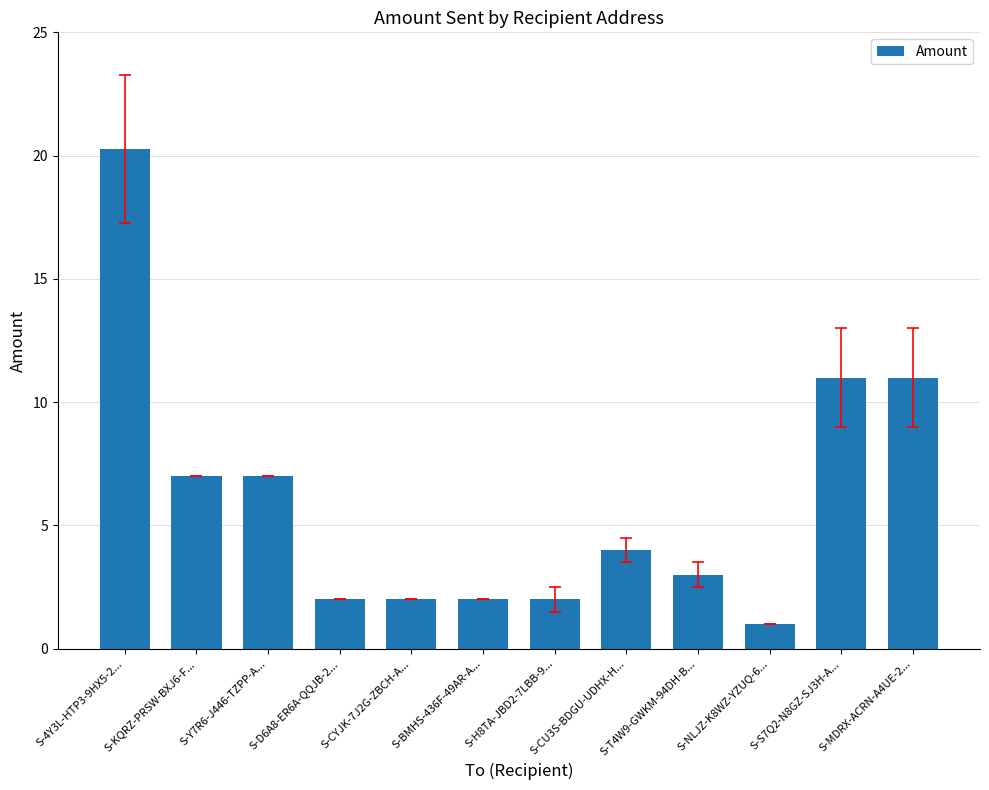

What position from the right is S-BMHS-436F-49AR-A...?

7